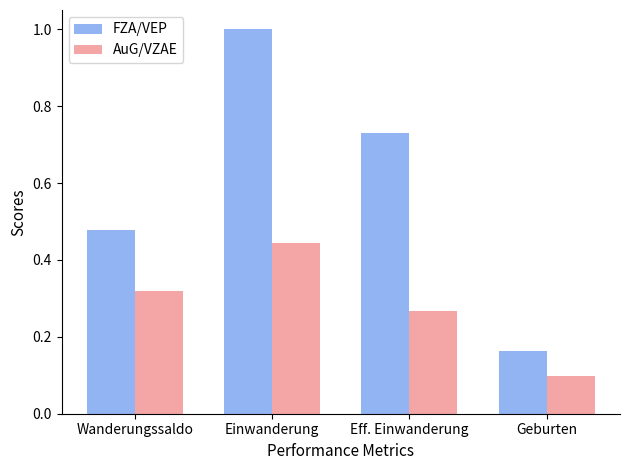

Which series has the largest total across all categories?

FZA/VEP